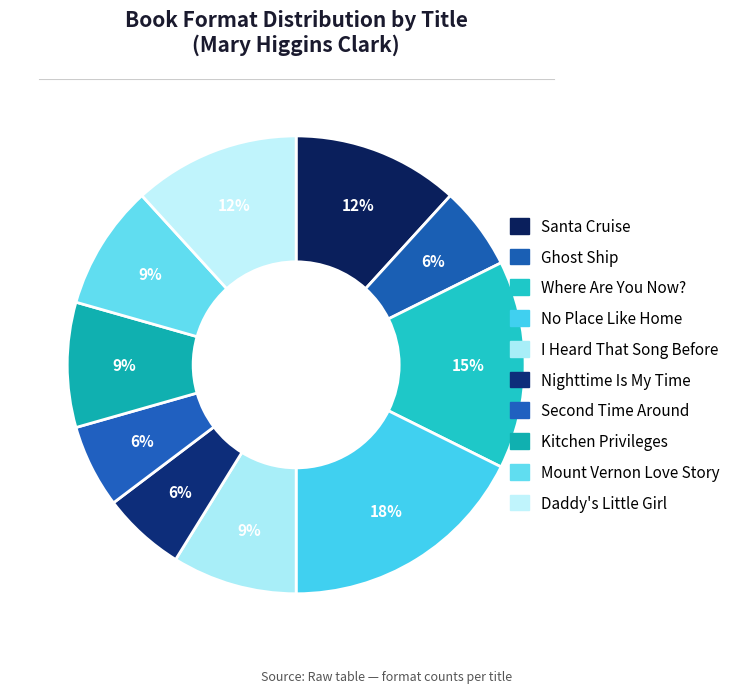

What percentage is the Ghost Ship slice, to the nearest percent?

6%